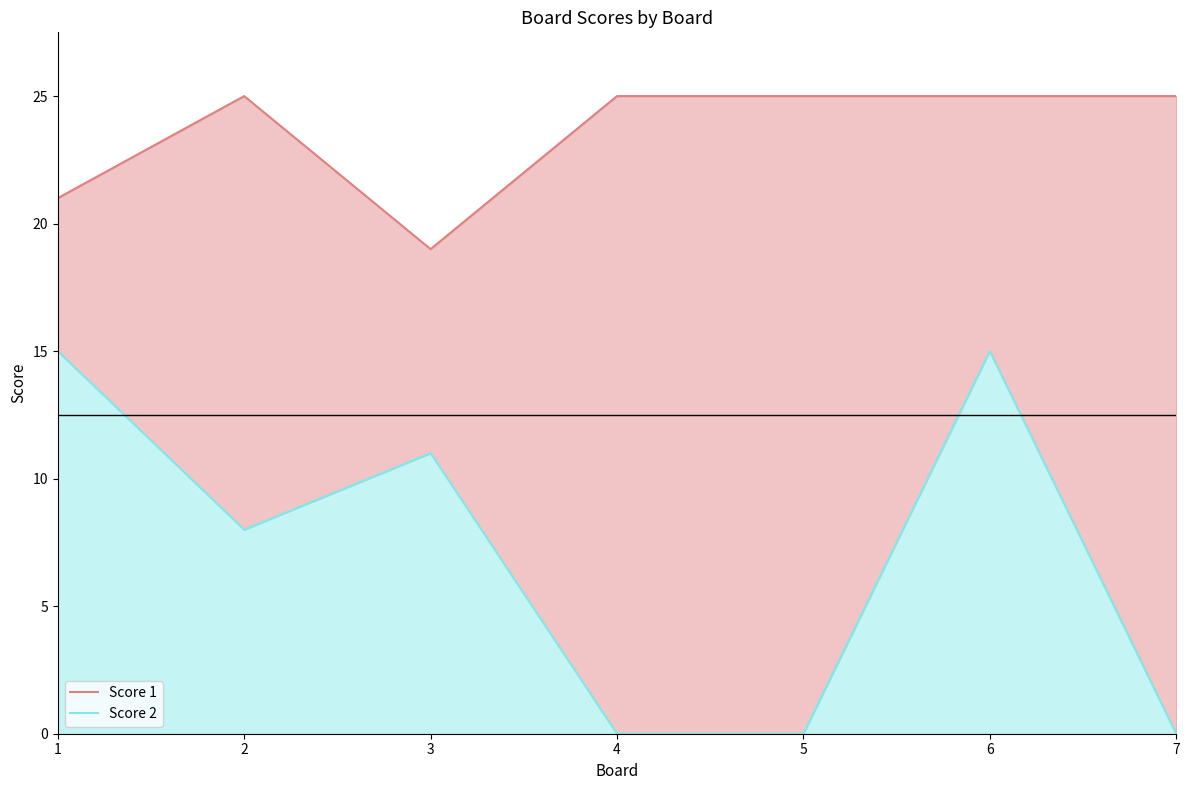

In Score 2 line, how many points are higher than both neighbors (excluding endpoints)?

2